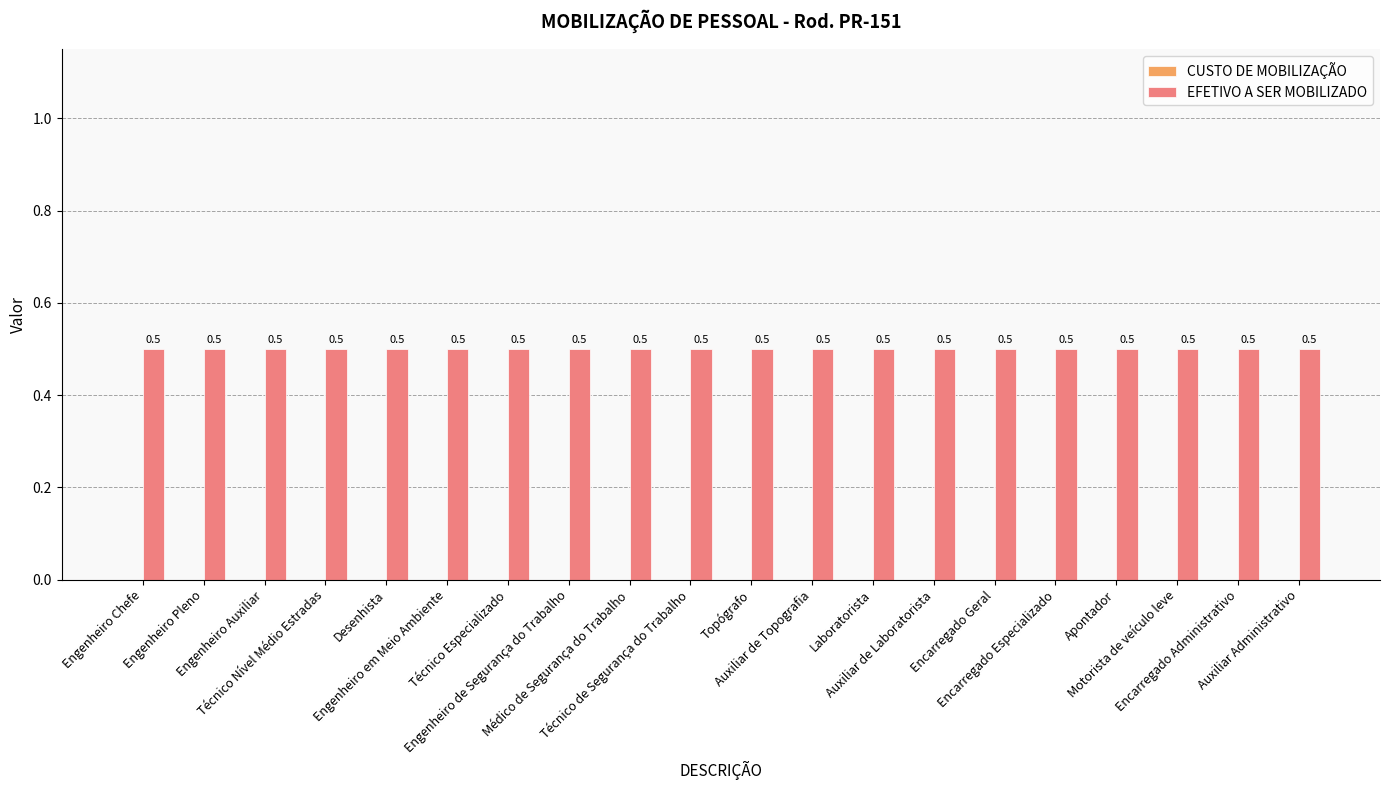

At which label is EFETIVO A SER MOBILIZADO closest to 0?

Engenheiro Chefe